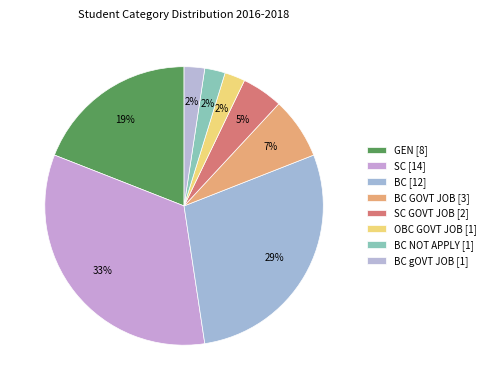

Count the number of slices in the pie.

8